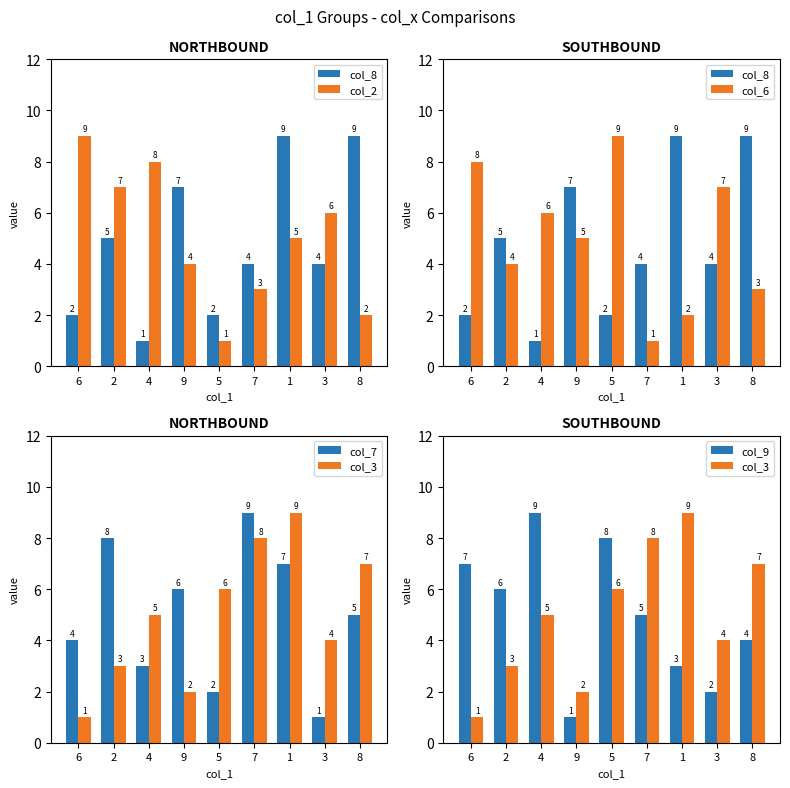

Reading left to right, extract all data points from this chart.

col_8: 2	5	1	7	2	4	9	4	9
col_2: 9	7	8	4	1	3	5	6	2
col_6: 8	4	6	5	9	1	2	7	3
col_7: 4	8	3	6	2	9	7	1	5
col_3: 1	3	5	2	6	8	9	4	7
col_9: 7	6	9	1	8	5	3	2	4